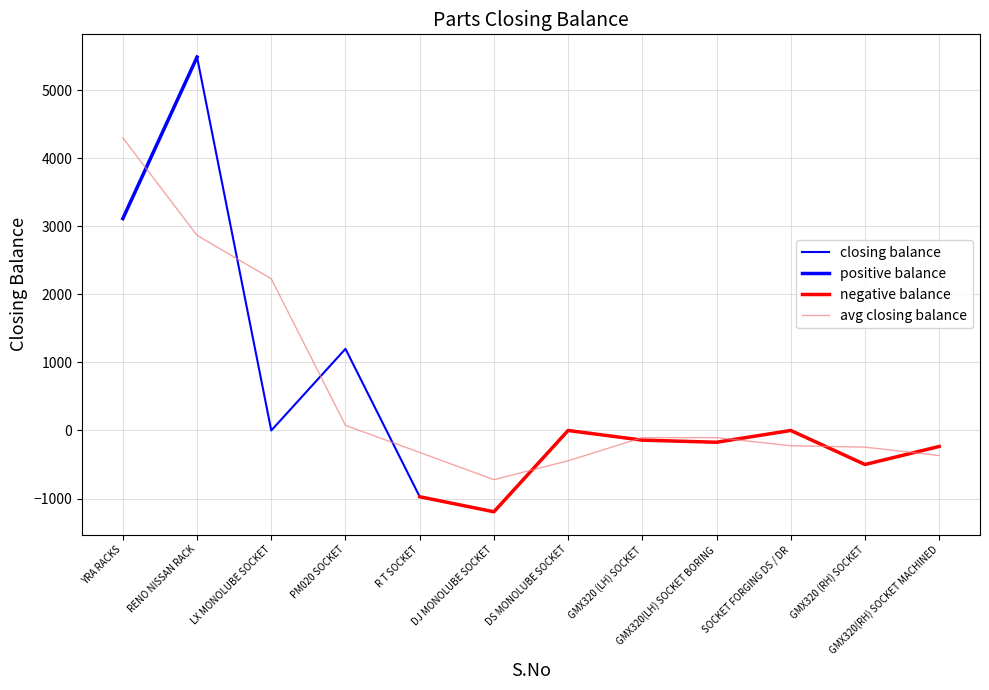

At which category does the chart reach its peak across all series?

RENO NISSAN RACK